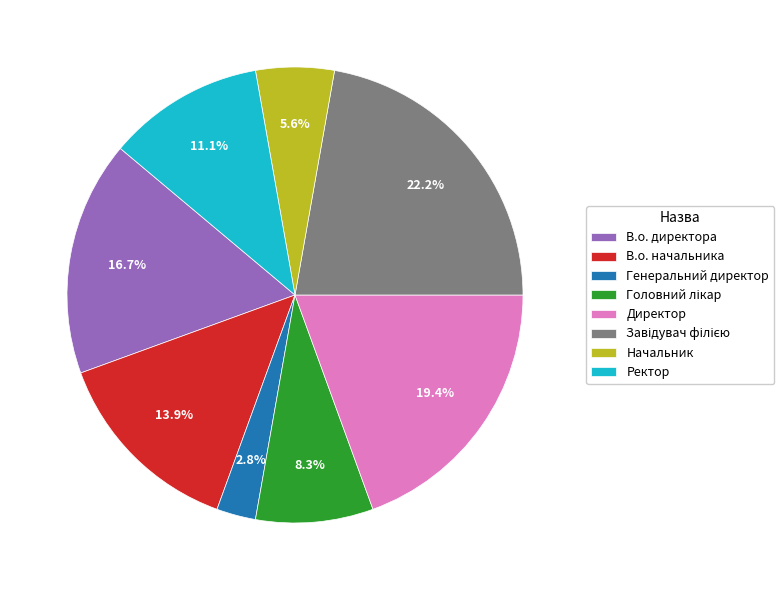

What is the ratio of the value at В.о. начальника to the value at Директор?

0.7